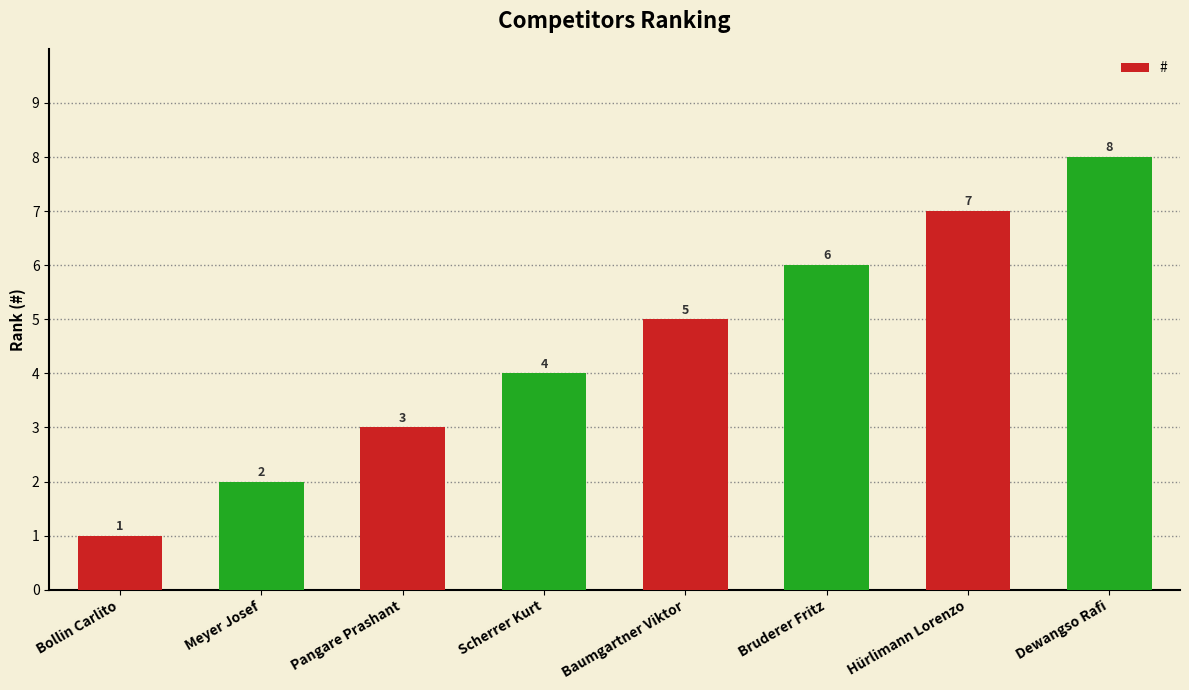

What is the change in value from Scherrer Kurt to Bruderer Fritz?

+2